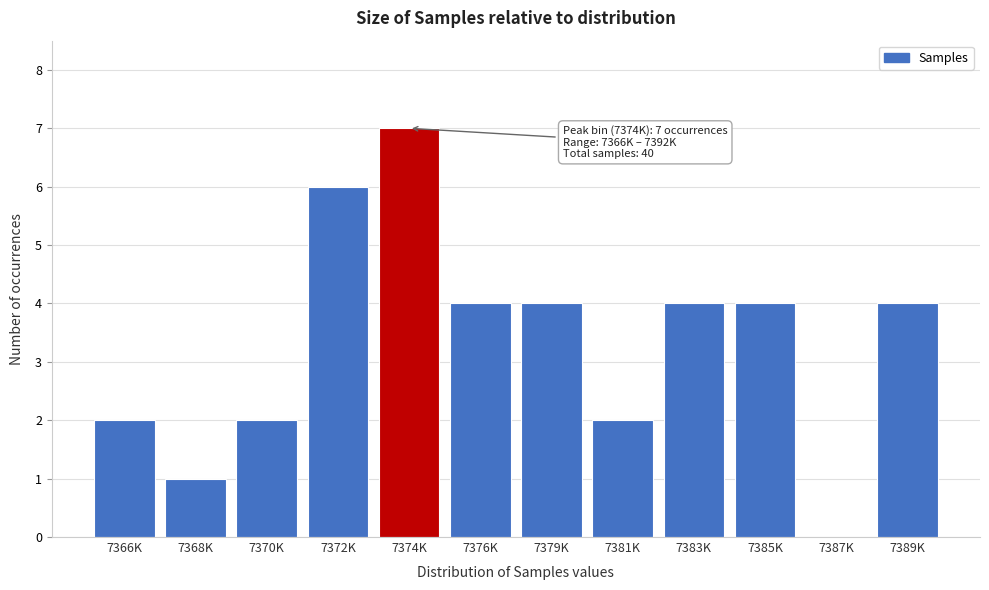

Reading right to left, list all the values displayed in this chart.

7389K=4	7387K=0	7385K=4	7383K=4	7381K=2	7379K=4	7376K=4	7374K=7	7372K=6	7370K=2	7368K=1	7366K=2